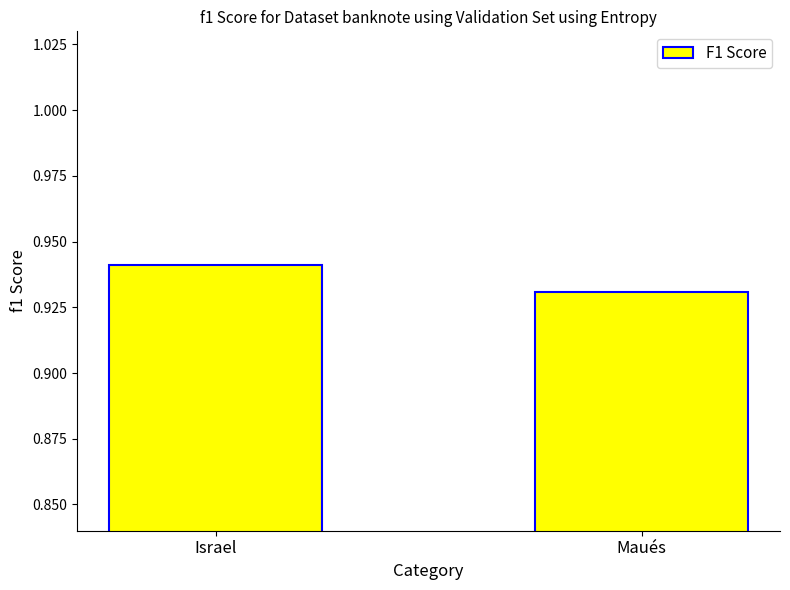

Rank the categories by value from lowest to highest.

Maués, Israel